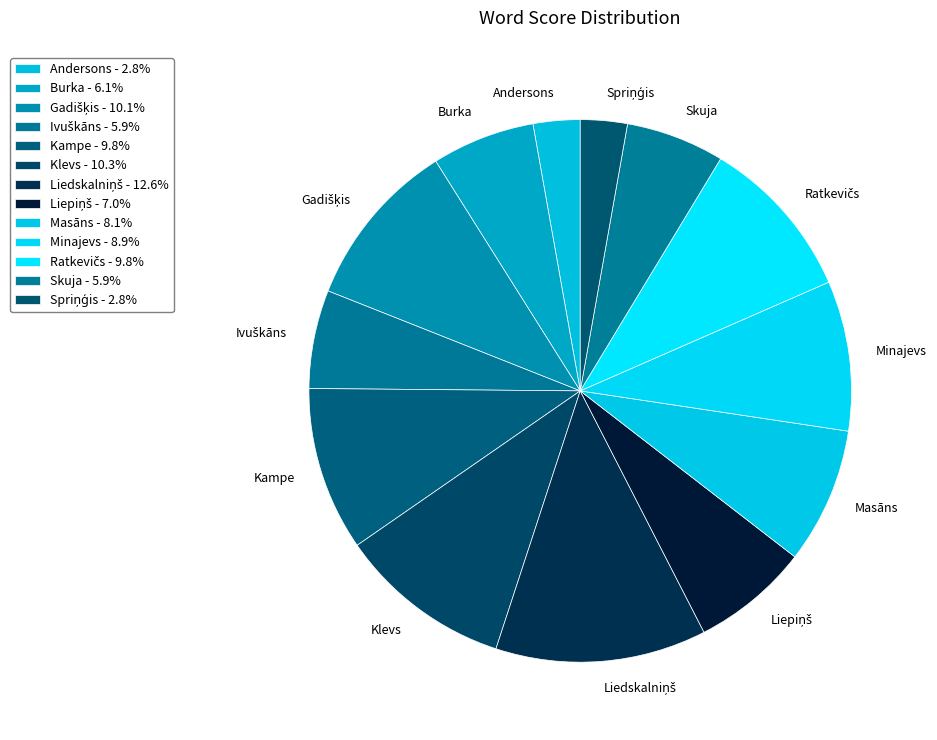

Is there any slice that represents more than half of the pie?

No